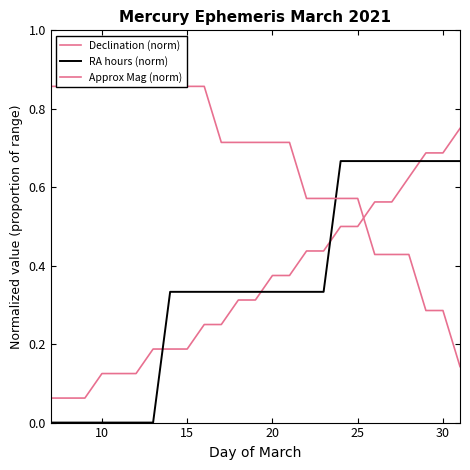

After their last crossing, which series has the higher values: Approx Mag (norm) or Declination (norm)?

Declination (norm)